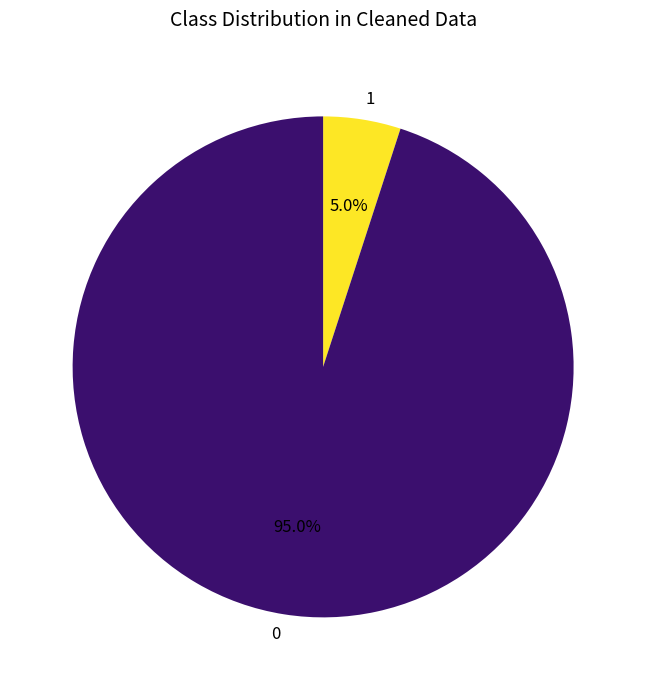

Is the sum of 0 and 1 greater than half?

Yes